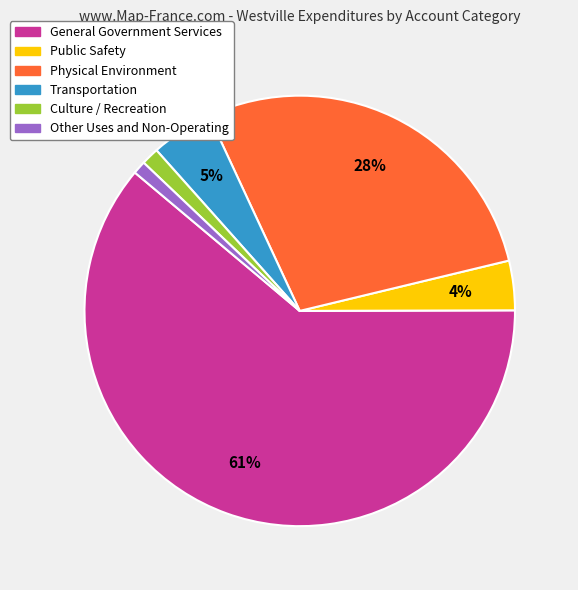

Combined, do Transportation and Culture / Recreation account for over 50%?

No